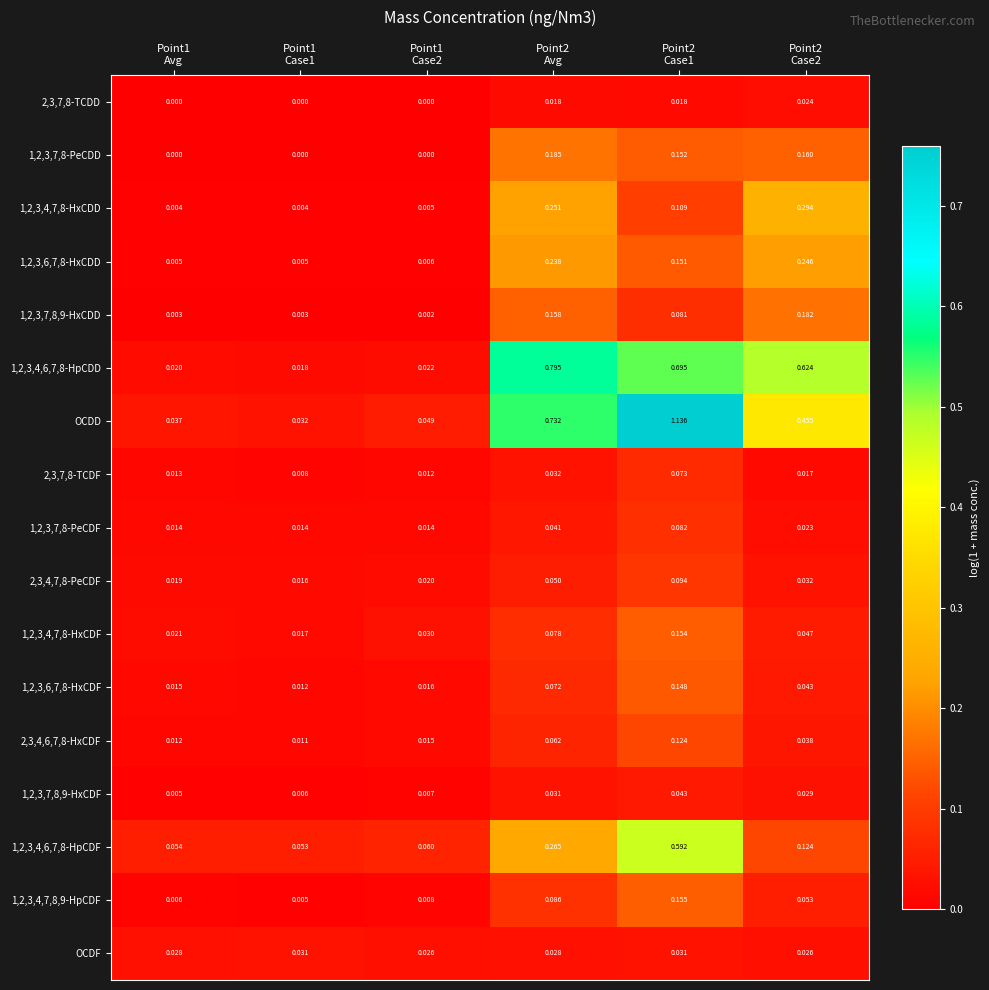

Which series has the largest total across all categories?

OCDD